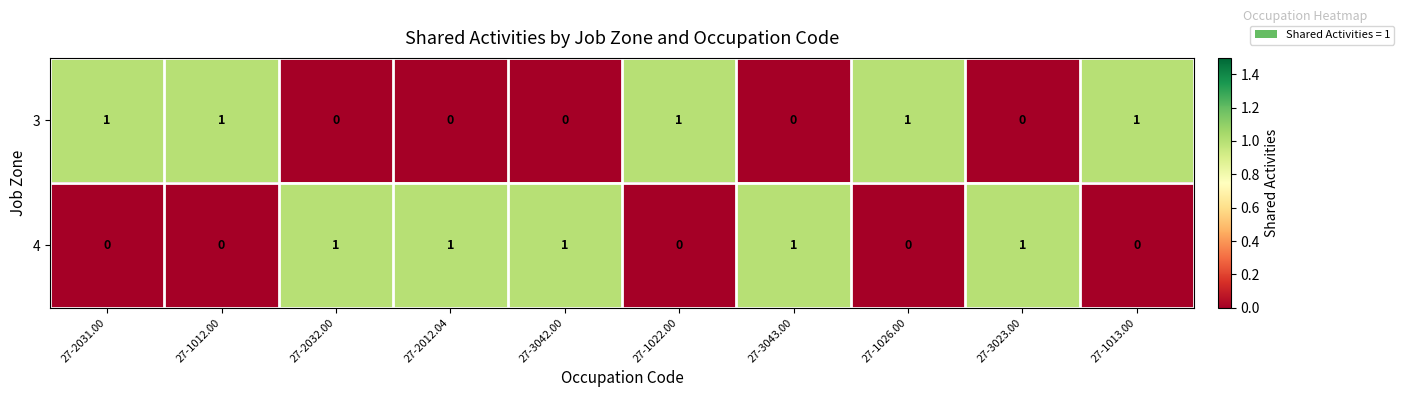

At 27-1013.00, list the series in order from largest to smallest.

3, 4